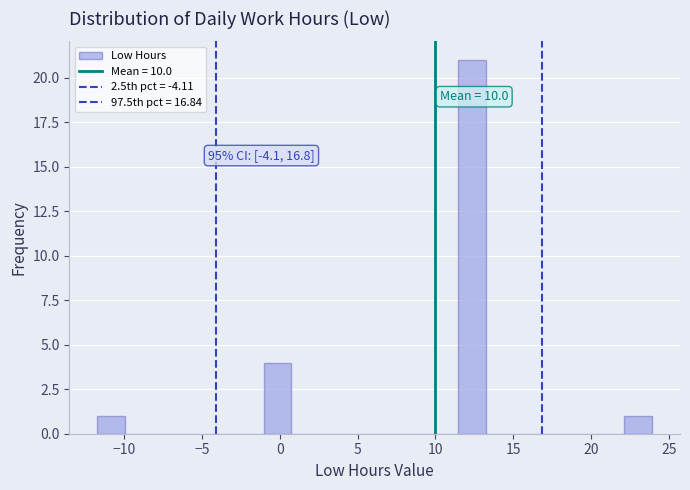

Around what value on the x-axis is the tallest bar? Give the approximate position of its centre, as read against the axis.

12.5